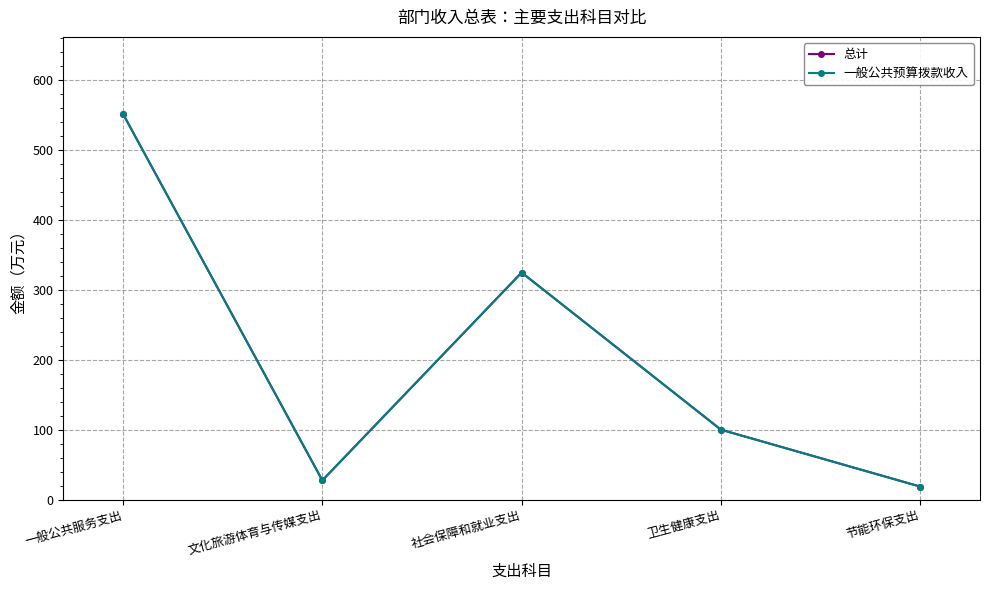

Is this an area chart (filled region under the line)?

No